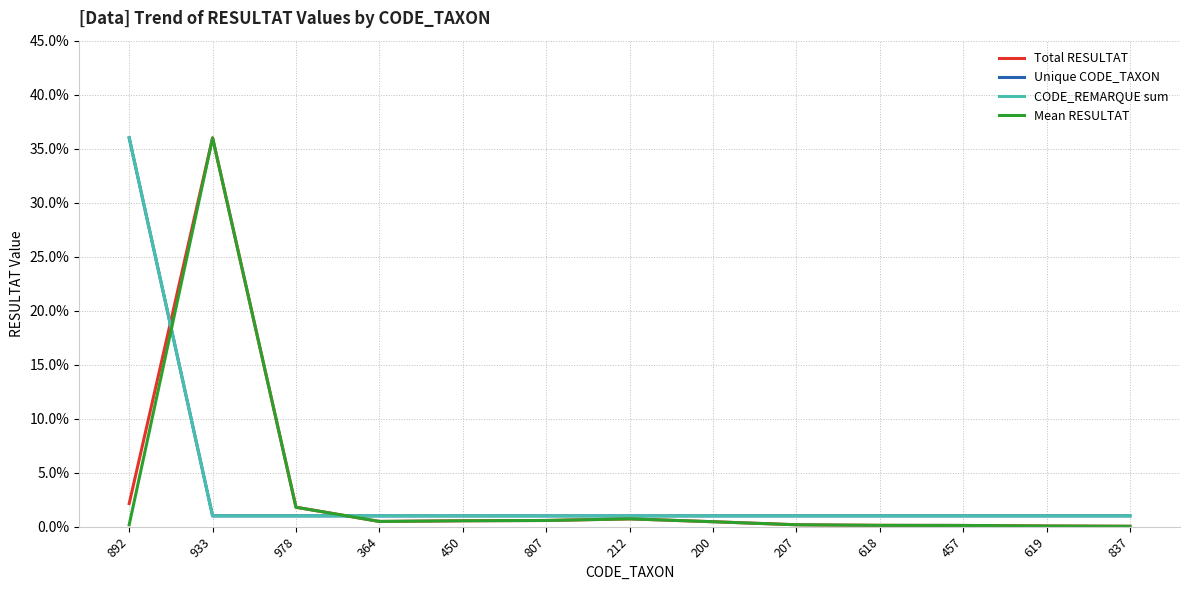

Reading right to left, list all the values displayed in this chart.

Total RESULTAT: 837=0.0	619=0.1	457=0.1	618=0.1	207=0.2	200=0.5	212=0.7	807=0.6	450=0.5	364=0.5	978=1.8	933=36.0	892=2.1
Unique CODE_TAXON: 837=1.0	619=1.0	457=1.0	618=1.0	207=1.0	200=1.0	212=1.0	807=1.0	450=1.0	364=1.0	978=1.0	933=1.0	892=36.0
CODE_REMARQUE sum: 837=1.0	619=1.0	457=1.0	618=1.0	207=1.0	200=1.0	212=1.0	807=1.0	450=1.0	364=1.0	978=1.0	933=1.0	892=36.0
Mean RESULTAT: 837=0.0	619=0.1	457=0.1	618=0.1	207=0.2	200=0.5	212=0.7	807=0.6	450=0.5	364=0.5	978=1.8	933=36.0	892=0.2